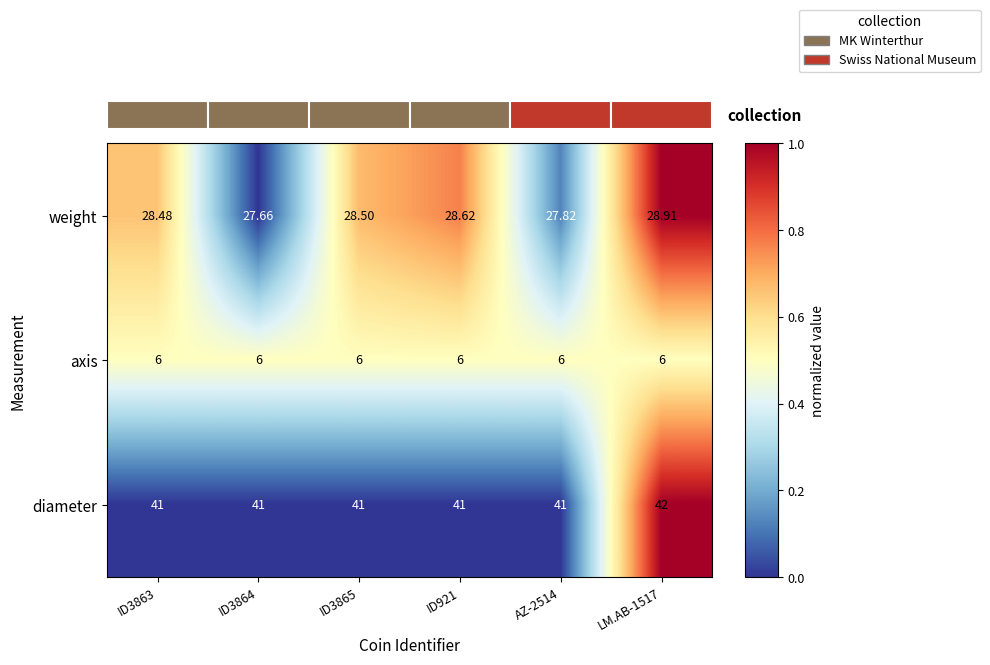

Rank the series by their average value, from lowest to highest.

axis, weight, diameter